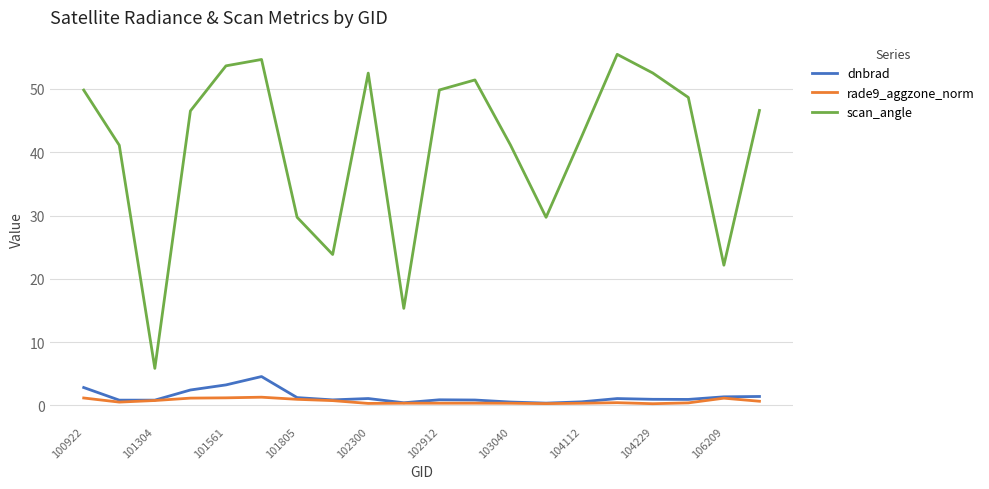

What is the sum of all dnbrad values?

27.4